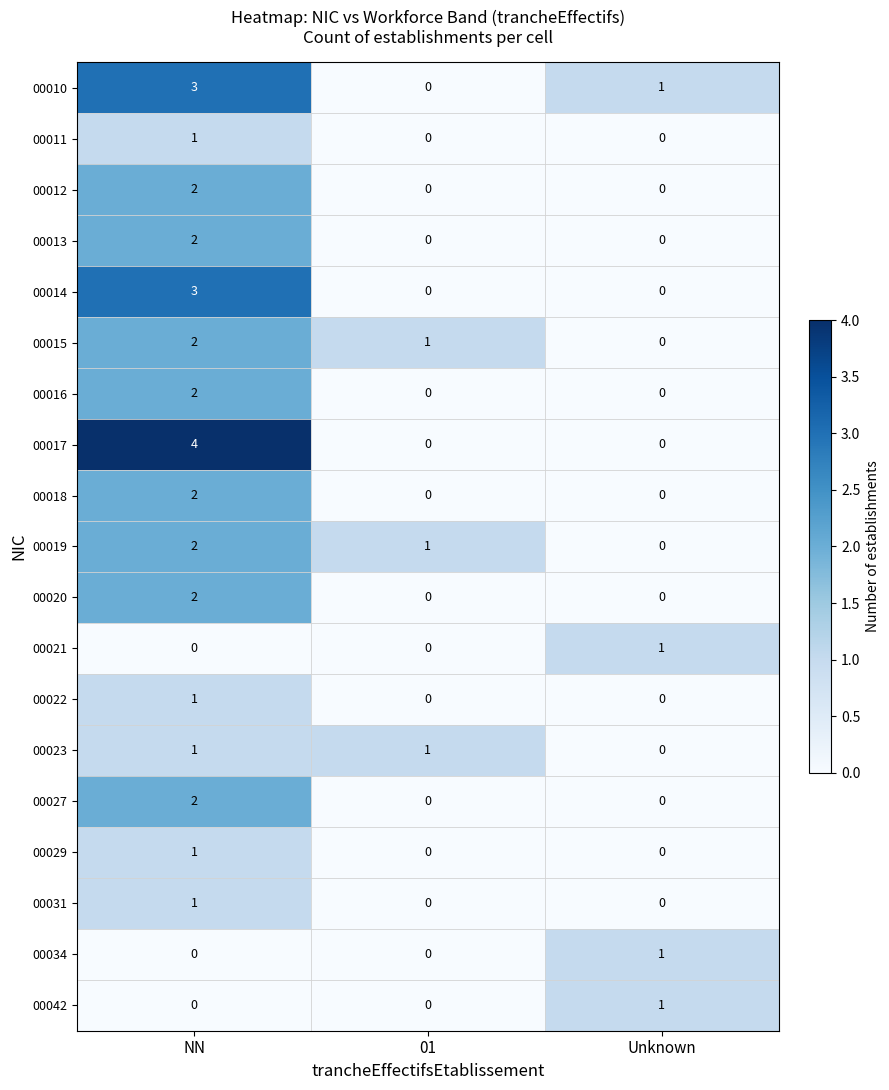

How many series are shown in this chart?

19